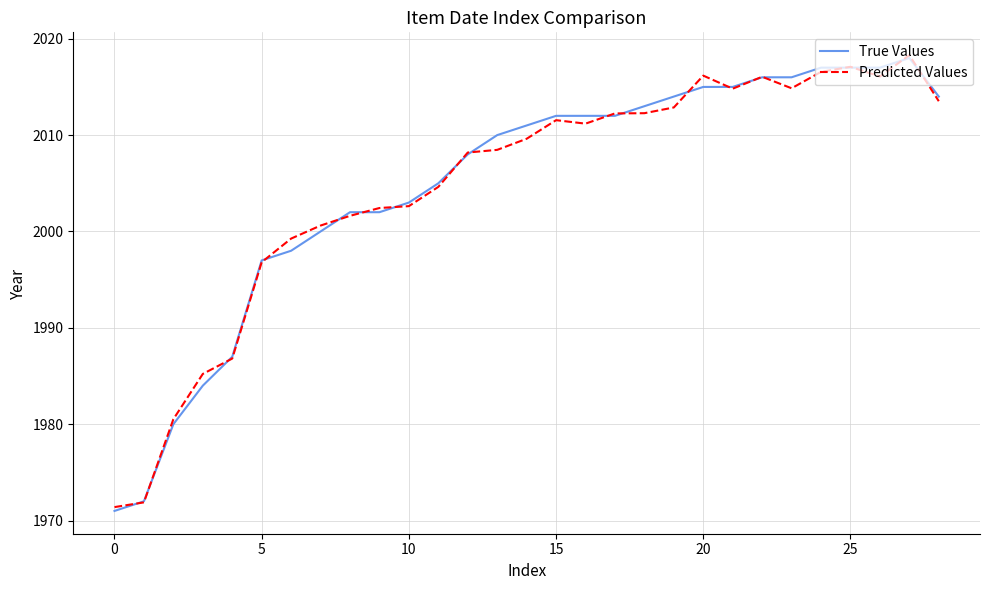

What is the lowest value of the True Values series?

1971.0